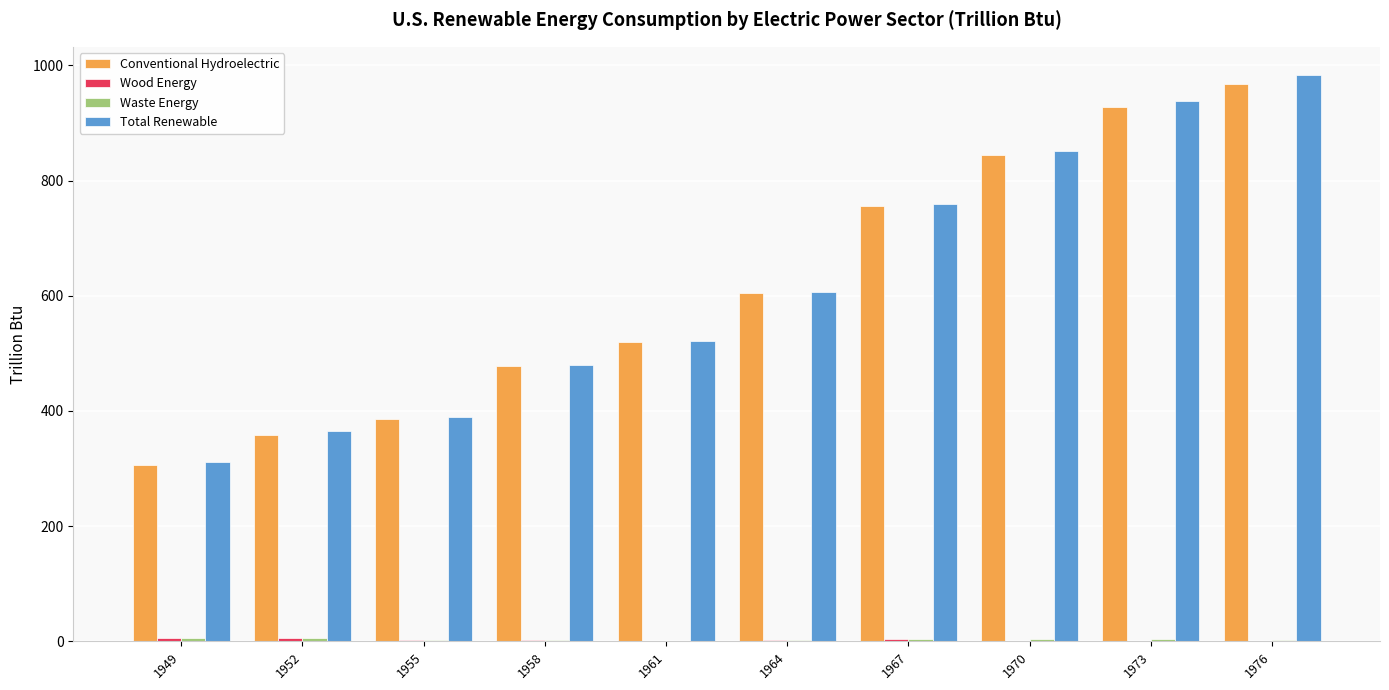

At which category is the sum across all series the highest?

1976